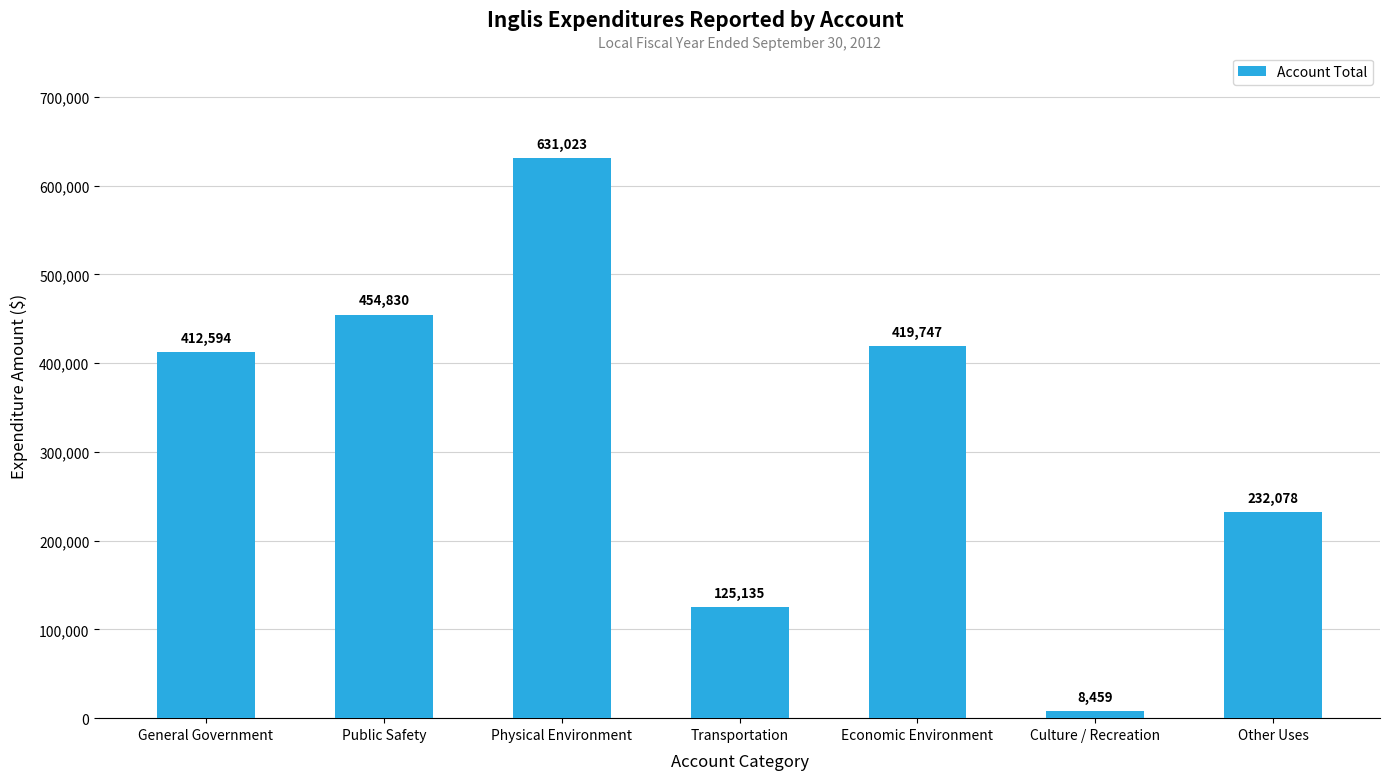

What is the difference between the second highest and minimum values?

446371